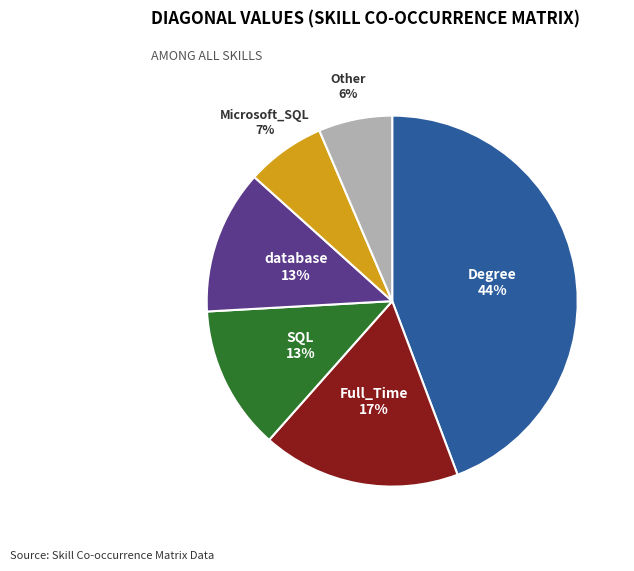

Which has a higher value, Full_Time or Microsoft_SQL?

Full_Time